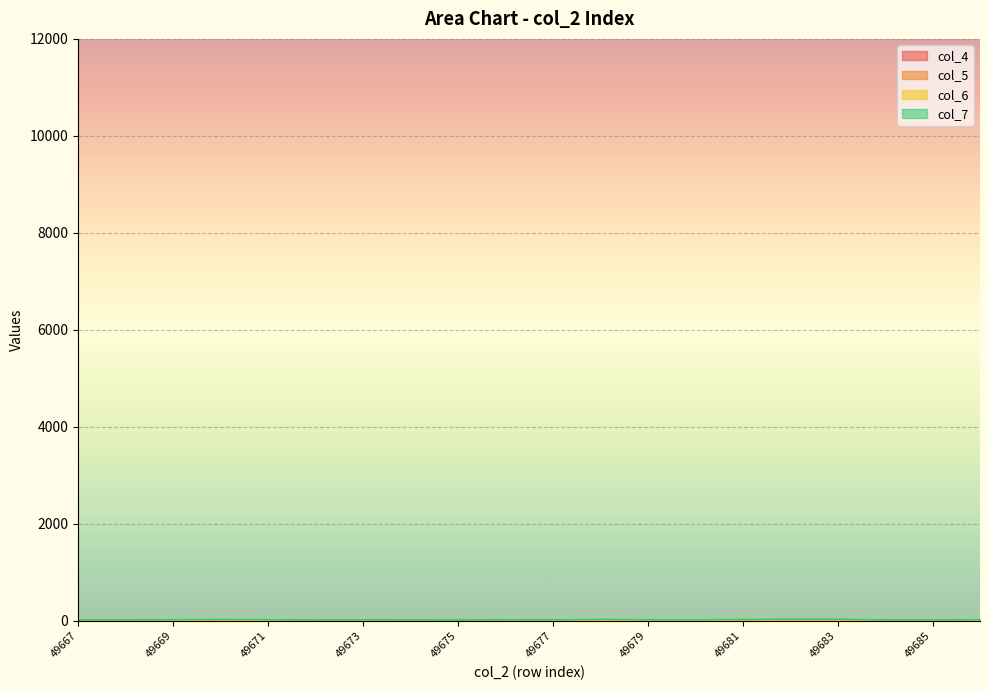

True or false: col_5 has a value of 3.0 at 49673.

False